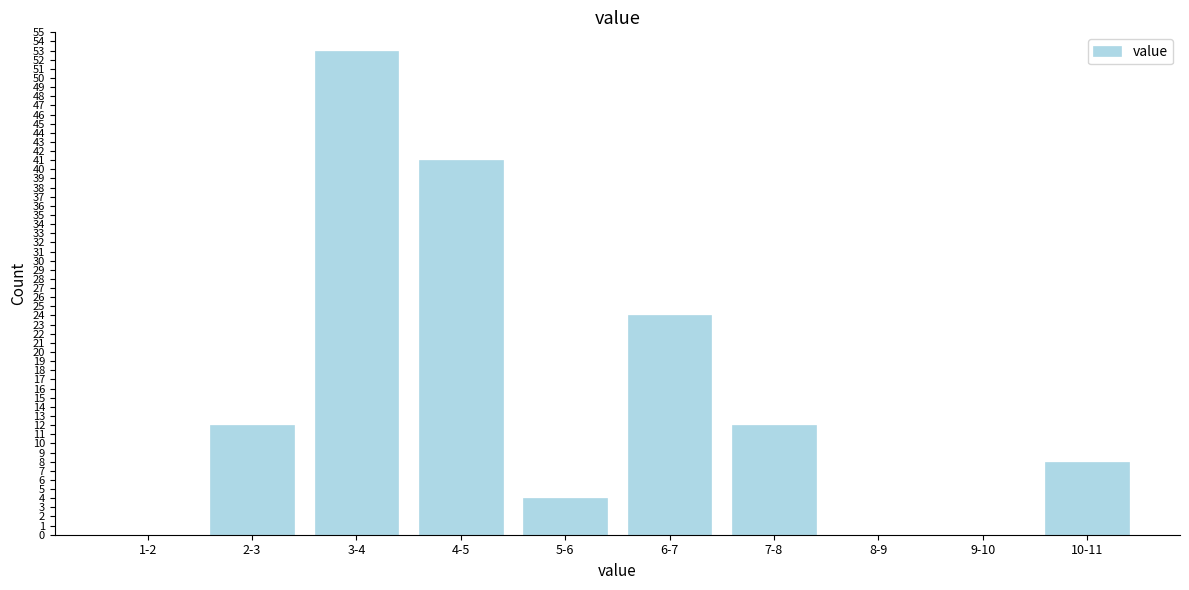

Reading left to right, transcribe all the data shown in this chart.

1-2=0	2-3=12	3-4=53	4-5=41	5-6=4	6-7=24	7-8=12	8-9=0	9-10=0	10-11=8